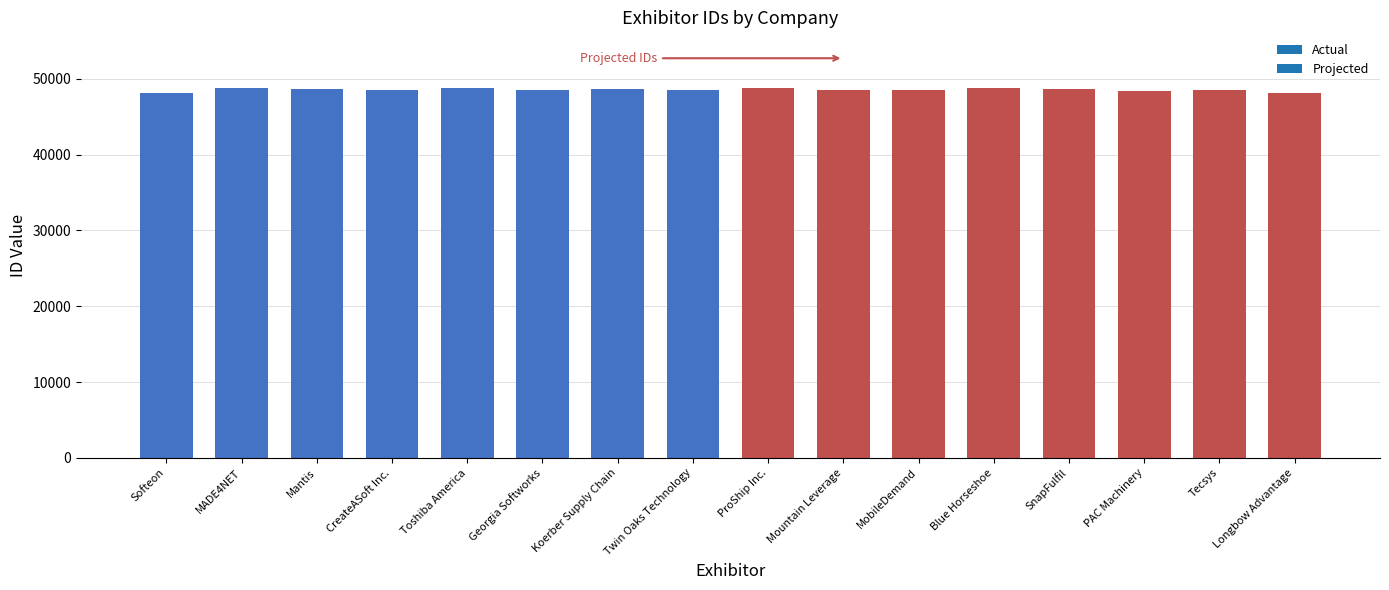

Are the bars grouped side by side (vs. stacked)?

No